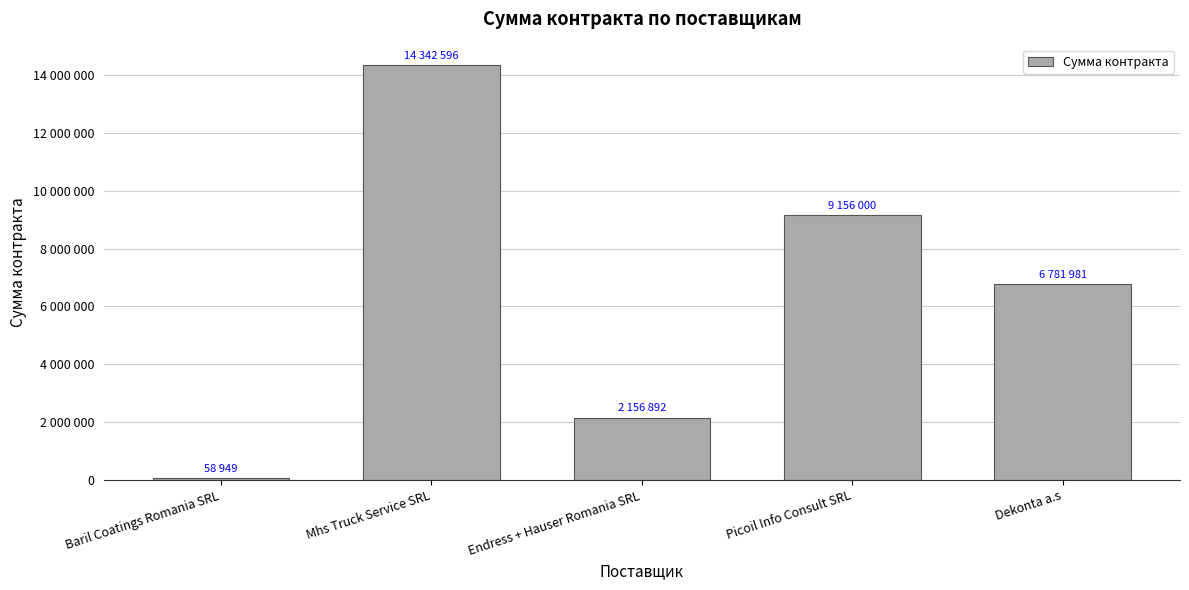

What position from the right is Baril Coatings Romania SRL?

5